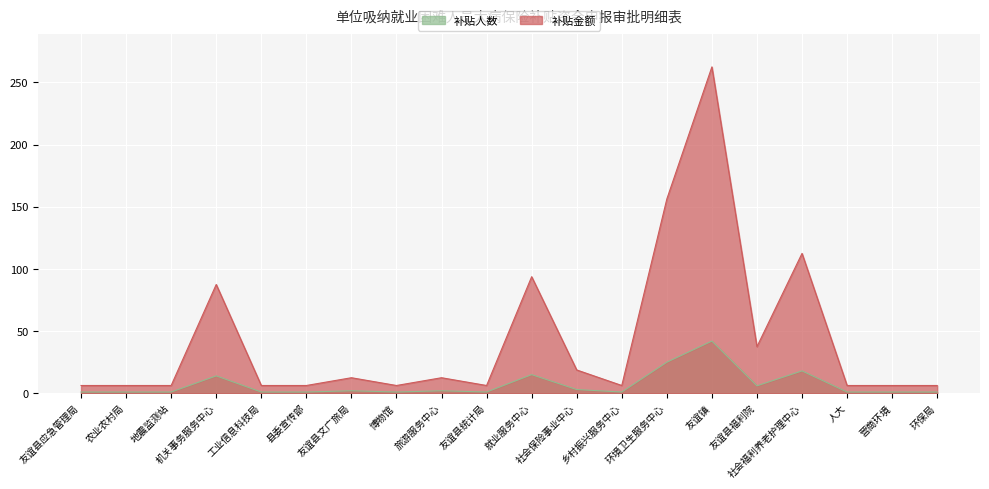

Which series changed the most between 友谊镇 and 营商环境?

补贴金额